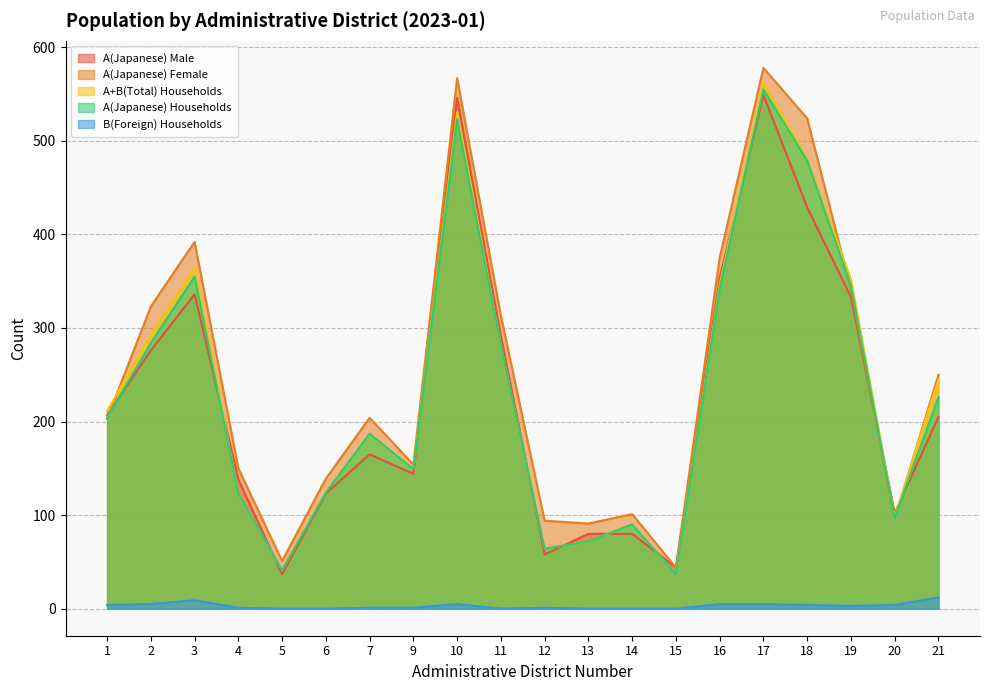

Where do A(Japanese) Households and A(Japanese) Female first cross each other?

1 and 2